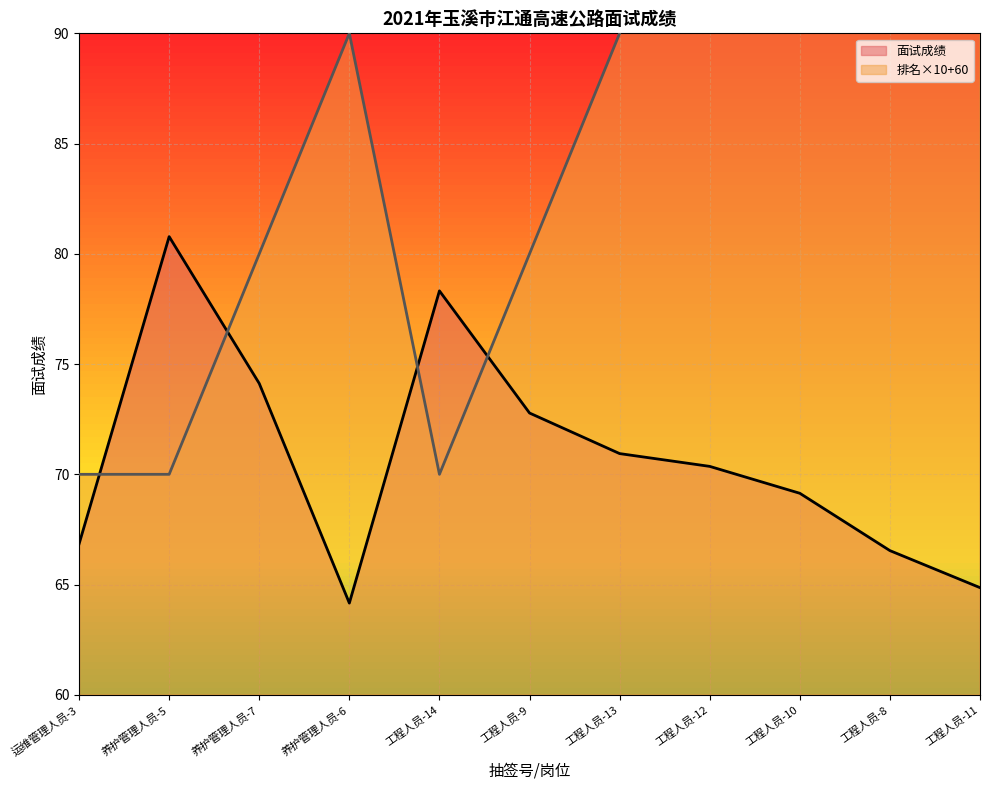

Count the 排名 values in the range 70 to 110.

9